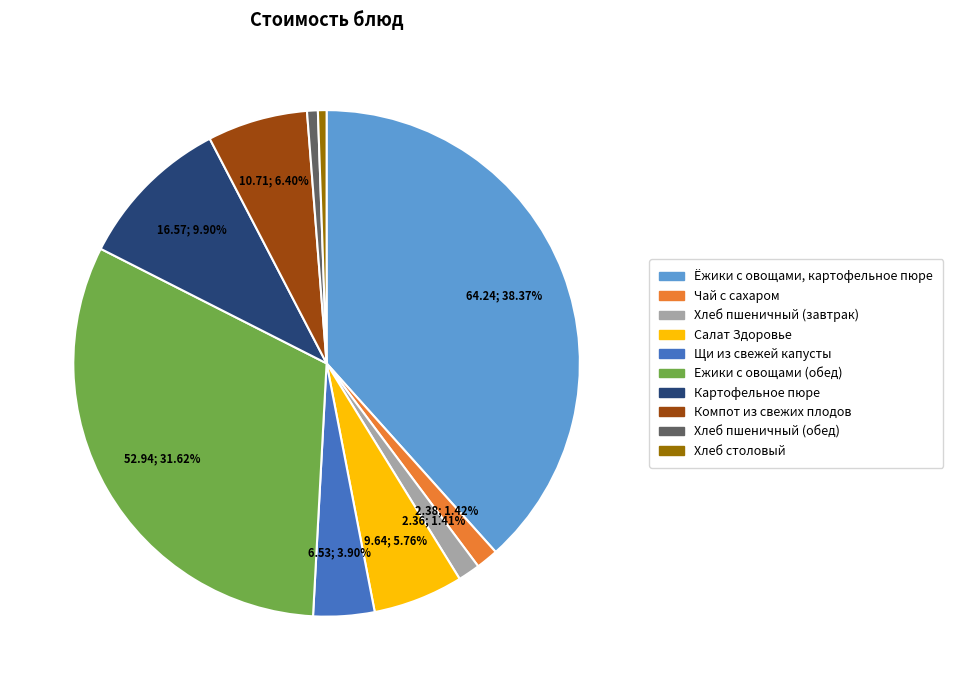

Rank the categories by value from highest to lowest.

Ёжики с овощами, картофельное пюре, Ежики с овощами (обед), Картофельное пюре, Компот из свежих плодов, Салат Здоровье, Щи из свежей капусты, Чай с сахаром, Хлеб пшеничный (завтрак), Хлеб пшеничный (обед), Хлеб столовый